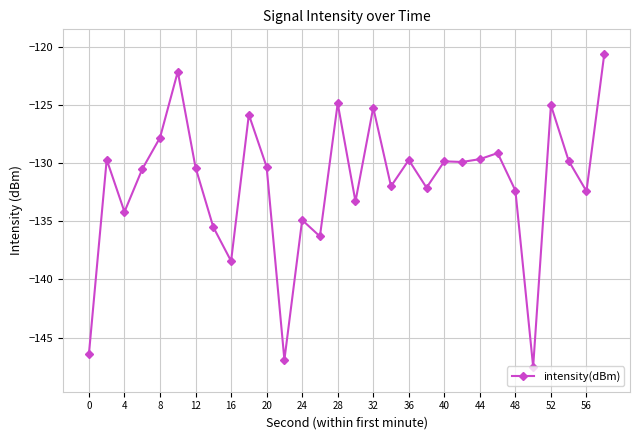

What is the minimum value shown in the chart?

-147.5